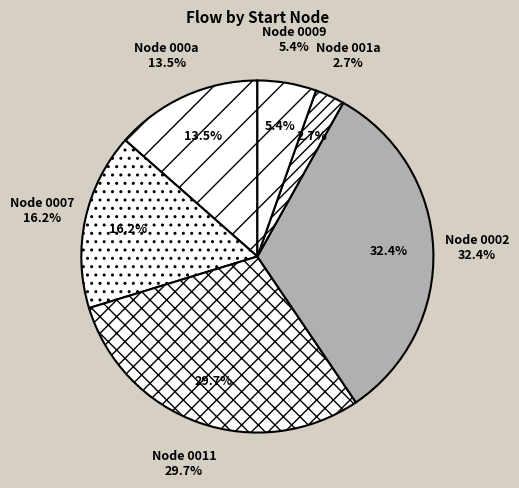

Is 9 the majority of the pie?

No